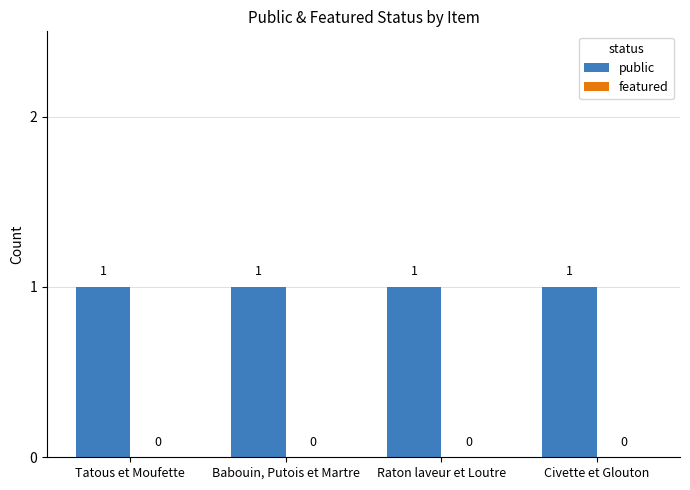

What is the maximum value shown in the chart?

1